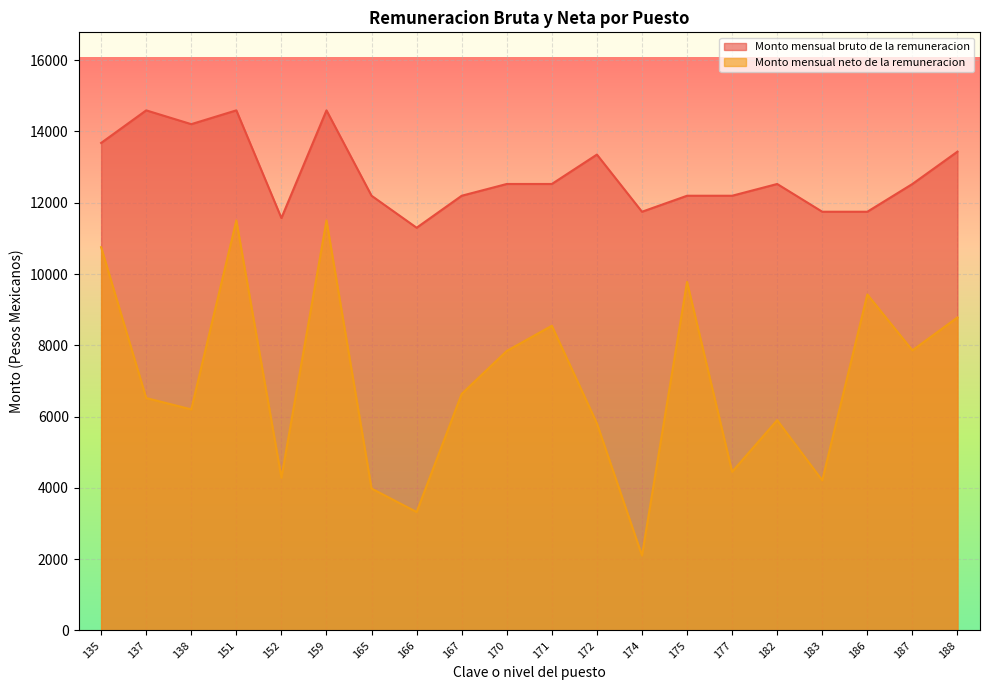

At 159, list the series in order from smallest to largest.

Monto mensual neto de la remuneracion, Monto mensual bruto de la remuneracion